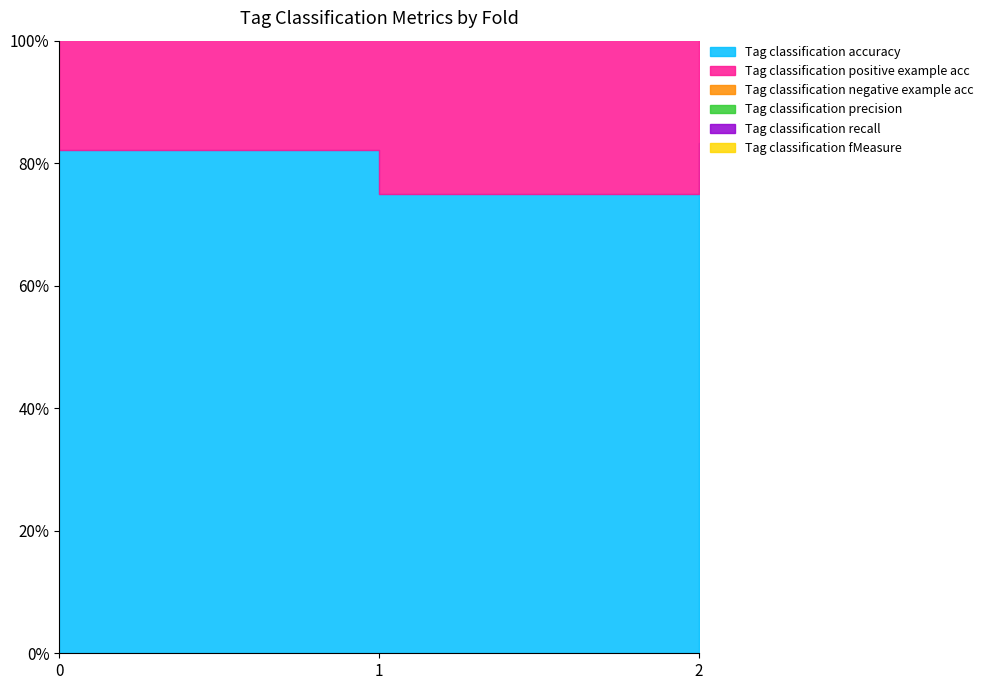

Which has a higher value, 2 or 1?

2